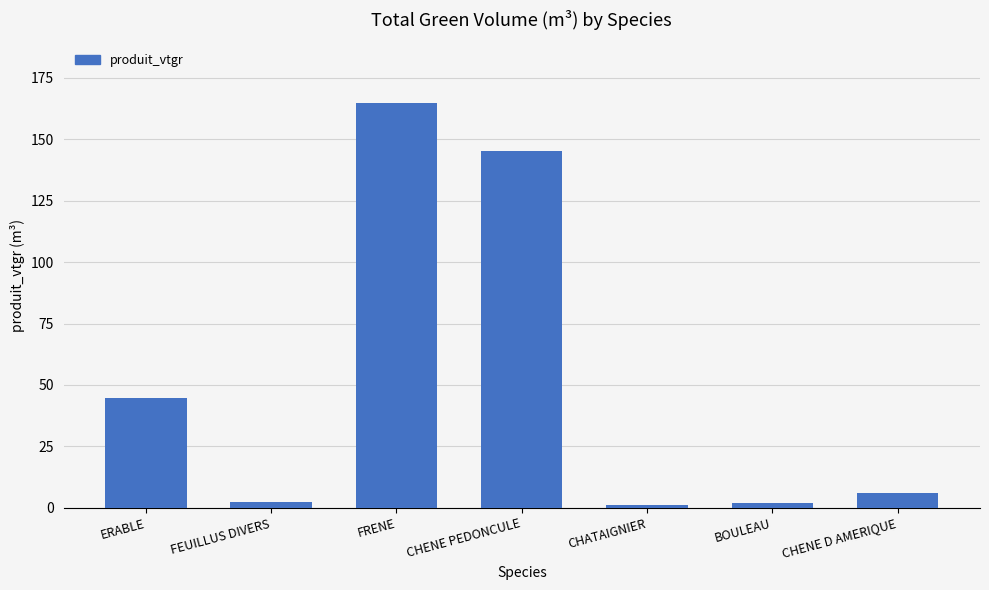

What is the greatest value displayed?

164.7